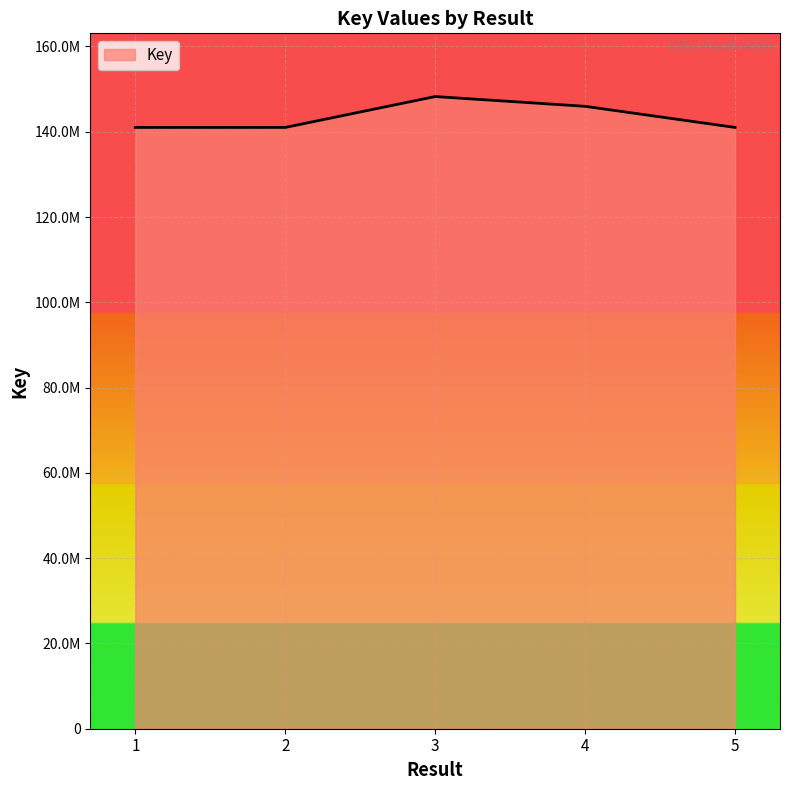

Between 1 and 5, which is larger?

5